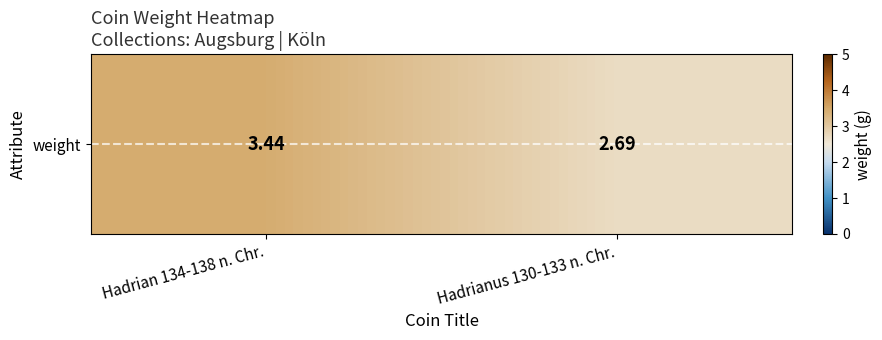

What is the difference between the values at Hadrianus 130-133 n. Chr. and Hadrian 134-138 n. Chr.?

0.8